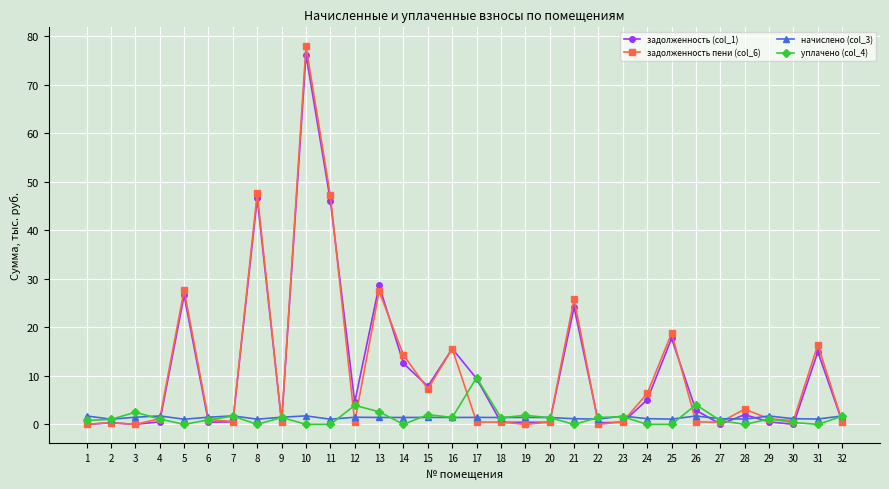

Which series has the widest spread of values?

задолженность пени (col_6)